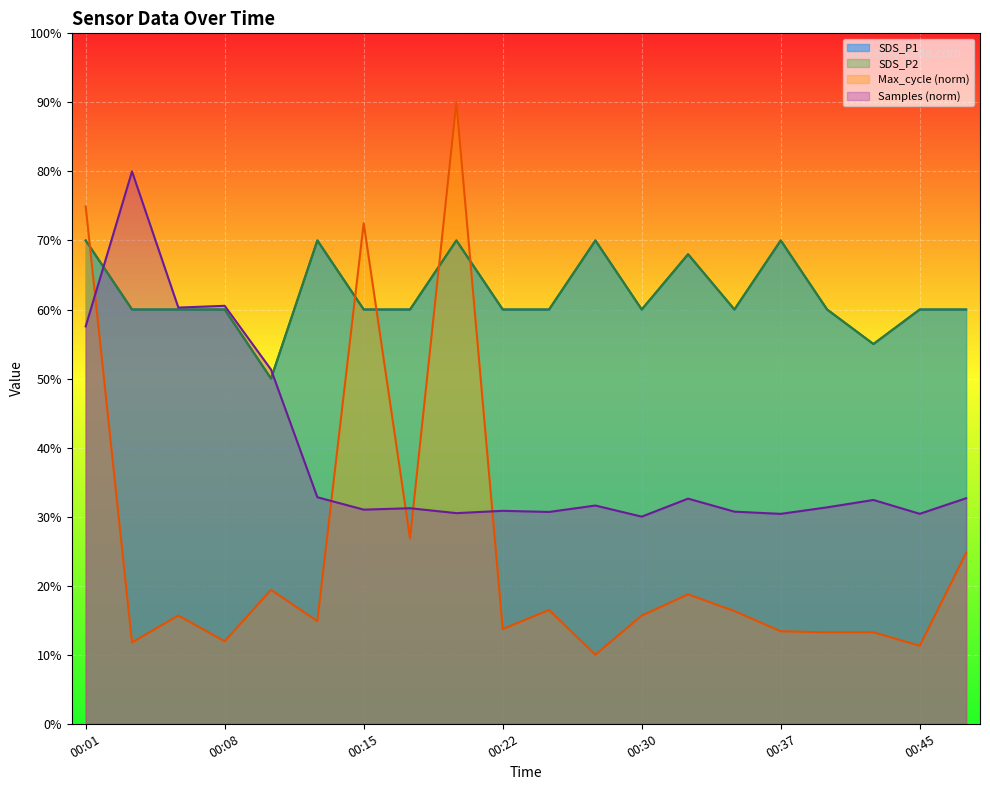

True or false: Samples_scaled has a value of 0.1 at 00:47.

False